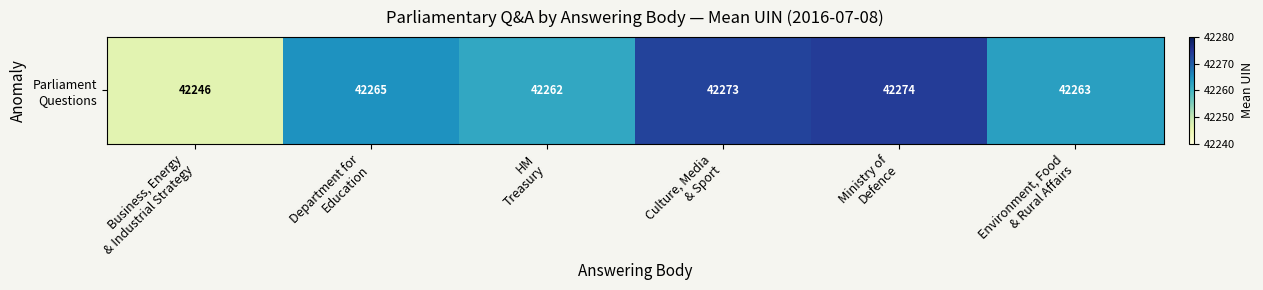

The chart shows a value of 42246.5 at Business, Energy
& Industrial Strategy. True or false?

True